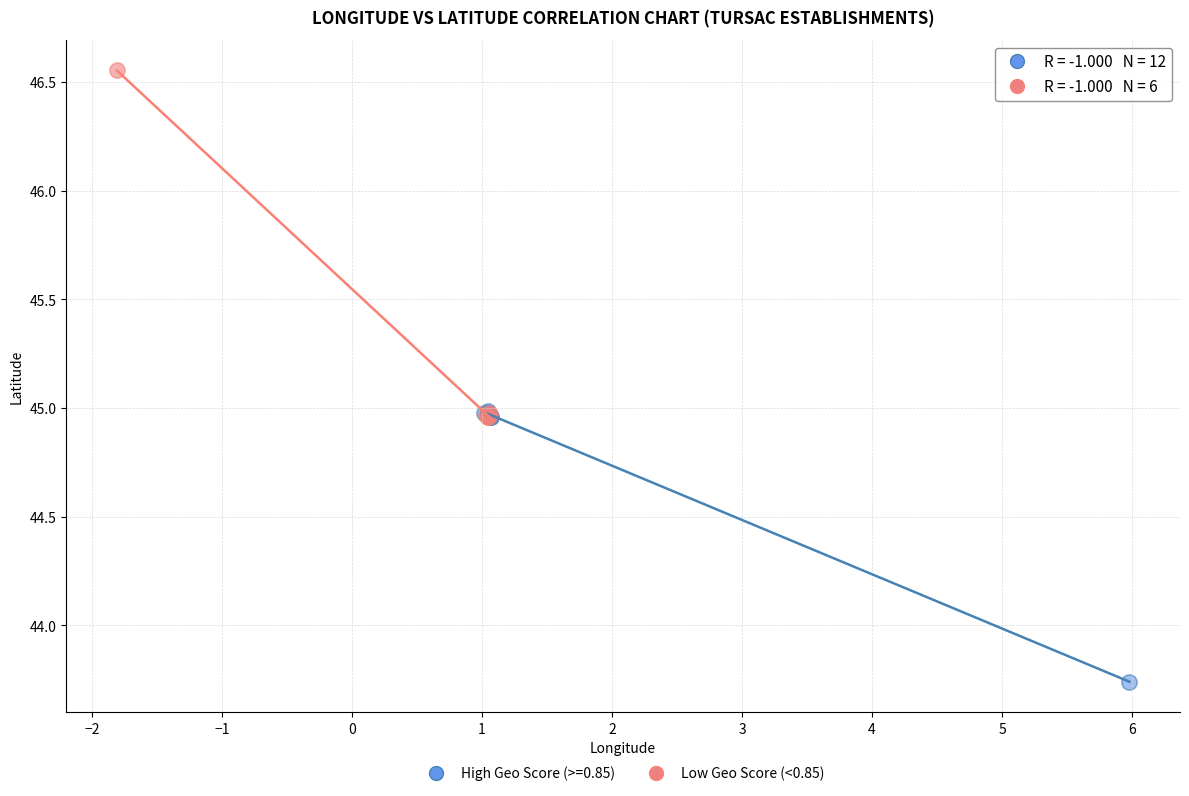

Which series contains the highest Y value?

Low Geo Score (<0.85)